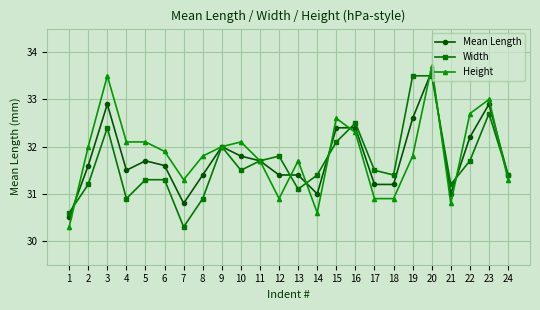

What is the value of the Mean Length point at the 20th from the left?

33.6